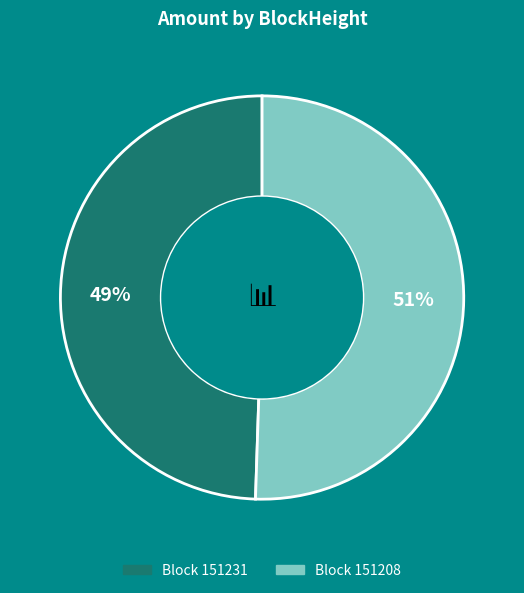

To the nearest percent, what is the average slice percentage?

50%